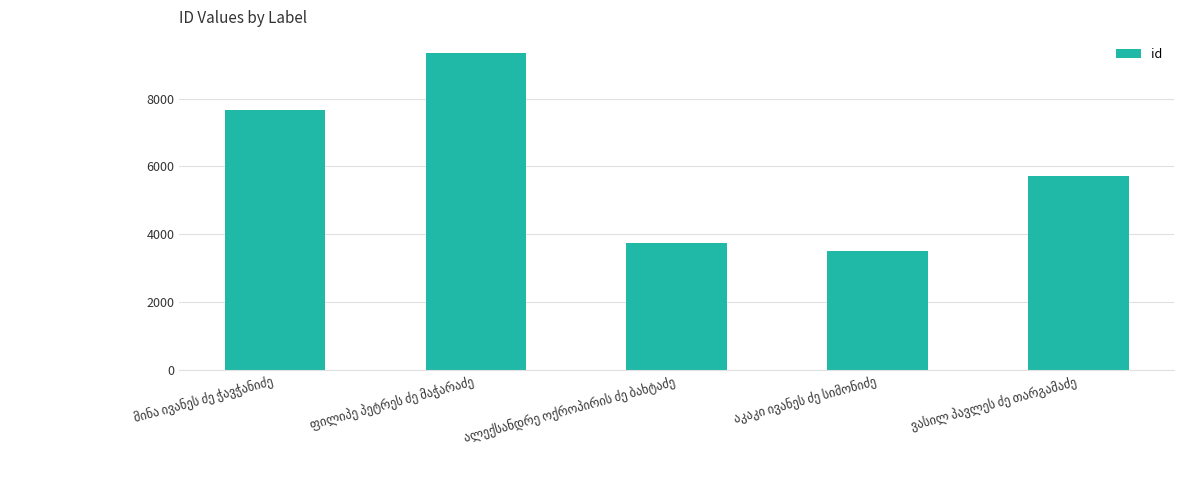

What is the value of the 1st bar from the left?

7657